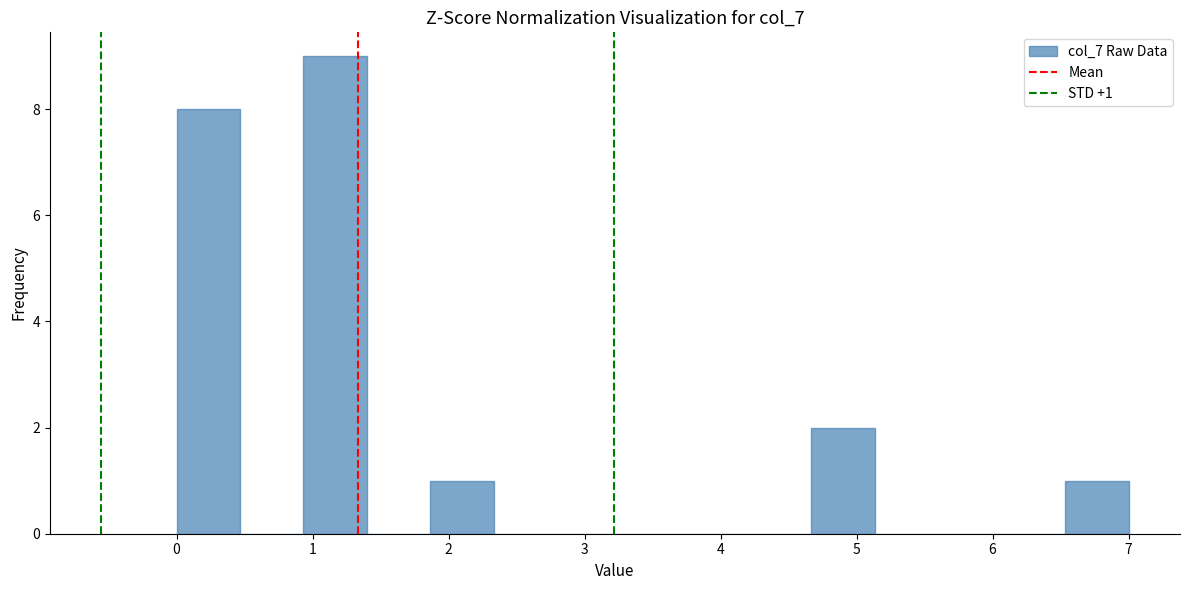

Which range on the x-axis has the tallest bar?

0.9 to 1.4